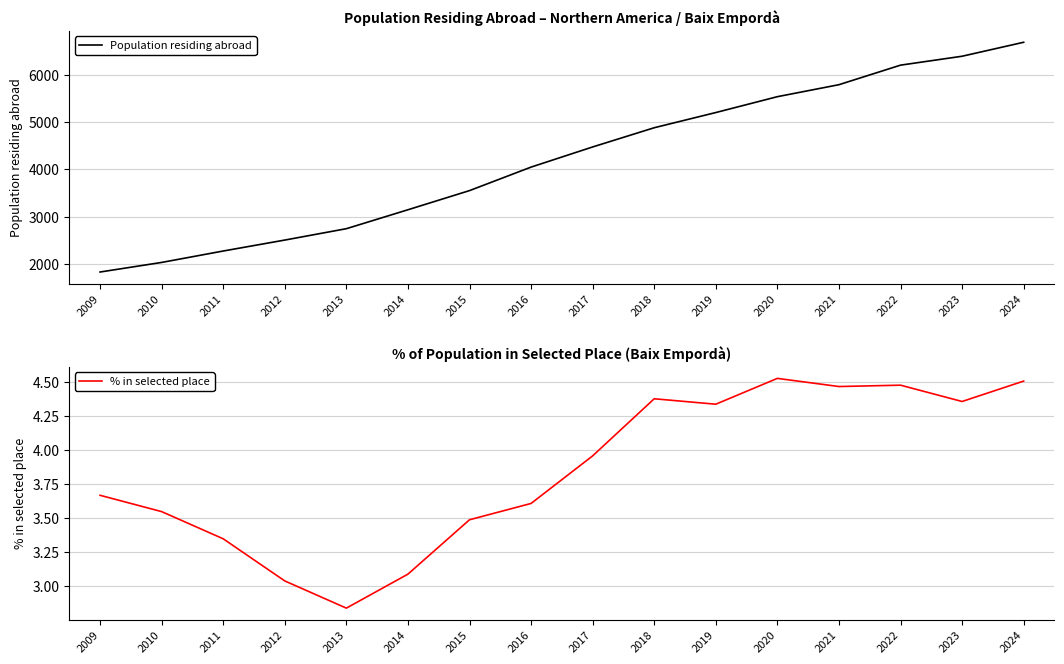

Which category has the highest value across all series?

2024